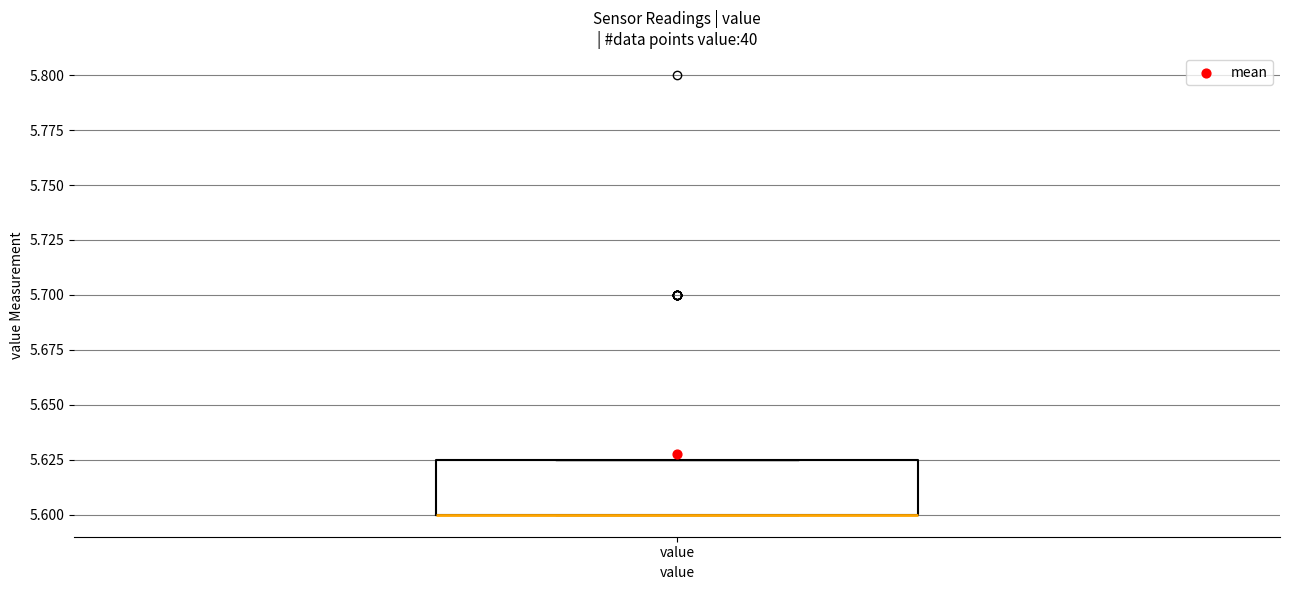

Where is the upper edge of the box for value on the y-axis? The values are not printed on the chart, so give them approximately, as read against the axis.

5.625